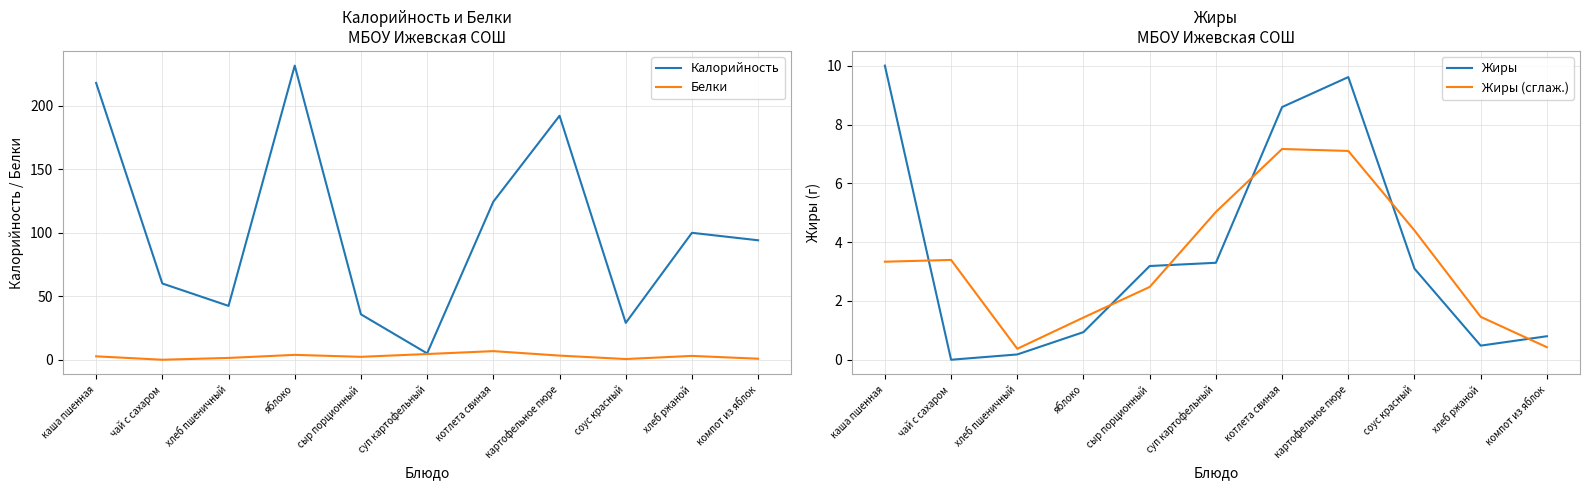

What is the approximate value of Калорийность at соус красный?

29.0